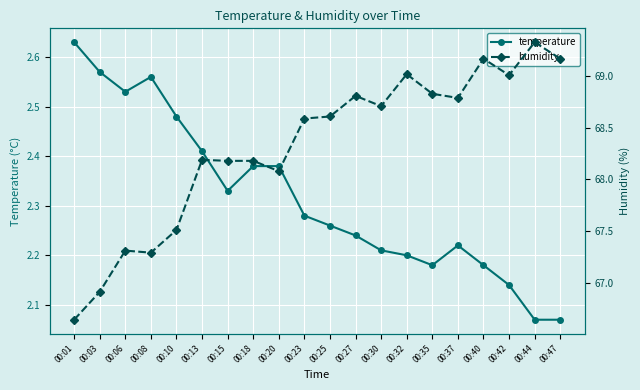

What is the value of the temperature point at the 17th from the left?

2.2